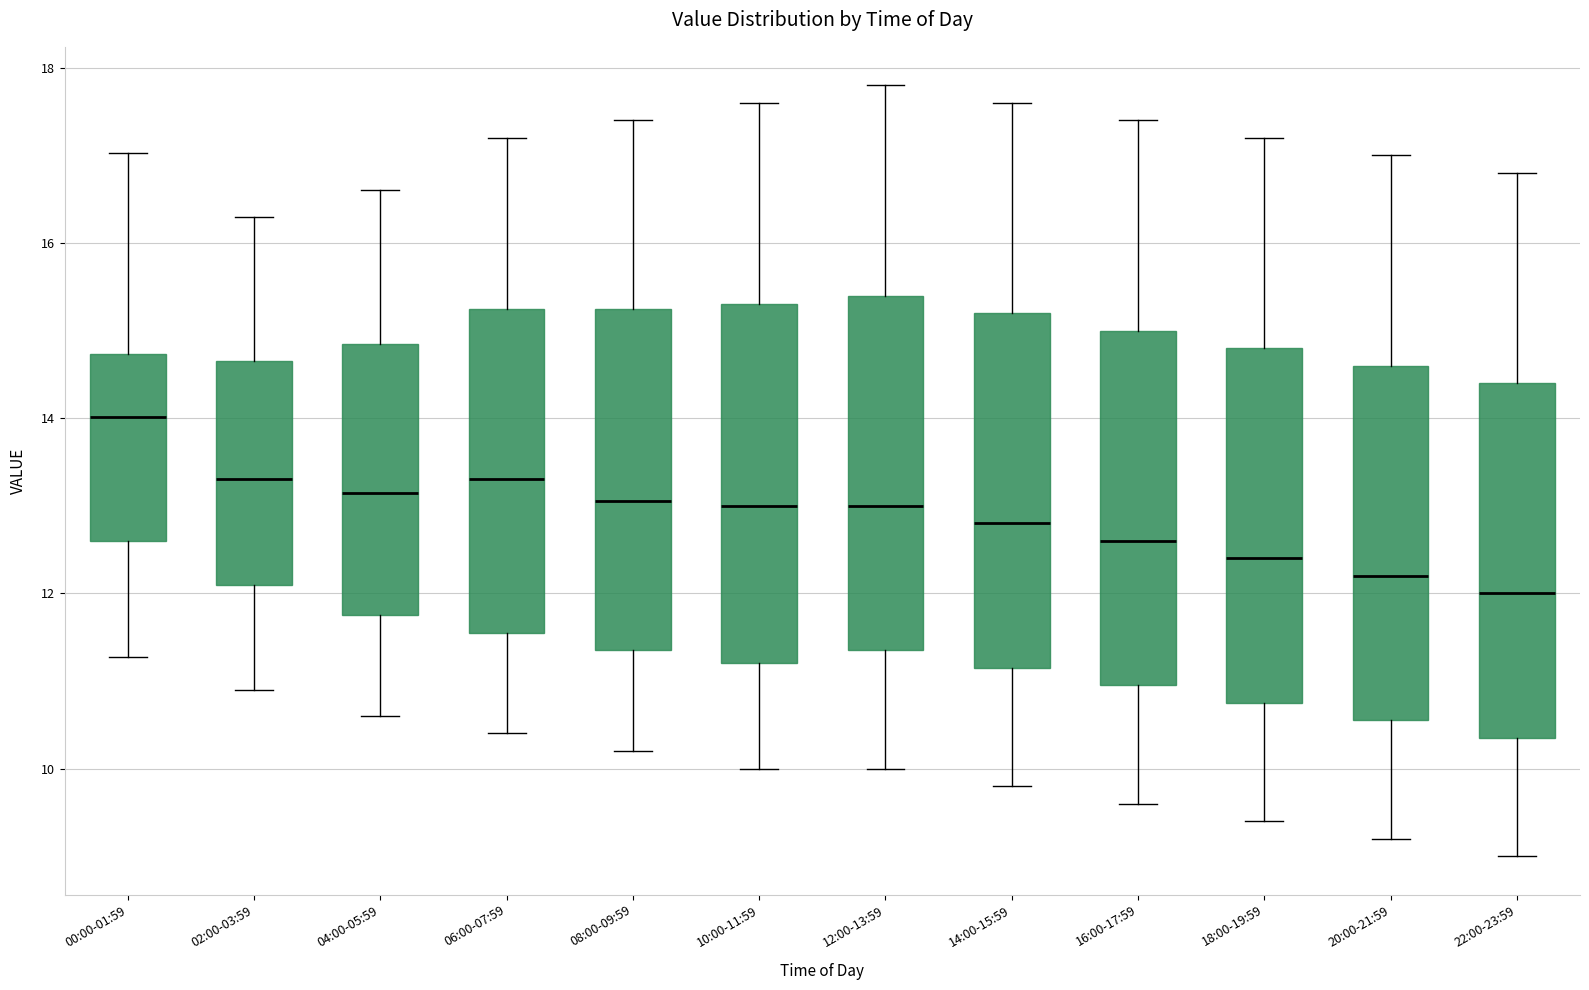

Reading left to right, read every box against the y-axis: the position of its median line, the range the box covers, and the ends of its whiskers. The values are not printed on the chart, so give them approximately, as read against the axis.

00:00-01:59: median 14.0, box 12.6 to 14.8, whiskers 11.2 to 17.0
02:00-03:59: median 13.4, box 12.2 to 14.6, whiskers 11.0 to 16.4
04:00-05:59: median 13.2, box 11.8 to 14.8, whiskers 10.6 to 16.6
06:00-07:59: median 13.4, box 11.6 to 15.2, whiskers 10.4 to 17.2
08:00-09:59: median 13.0, box 11.4 to 15.2, whiskers 10.2 to 17.4
10:00-11:59: median 13.0, box 11.2 to 15.4, whiskers 10.0 to 17.6
12:00-13:59: median 13.0, box 11.4 to 15.4, whiskers 10.0 to 17.8
14:00-15:59: median 12.8, box 11.2 to 15.2, whiskers 9.8 to 17.6
16:00-17:59: median 12.6, box 11.0 to 15.0, whiskers 9.6 to 17.4
18:00-19:59: median 12.4, box 10.8 to 14.8, whiskers 9.4 to 17.2
20:00-21:59: median 12.2, box 10.6 to 14.6, whiskers 9.2 to 17.0
22:00-23:59: median 12.0, box 10.4 to 14.4, whiskers 9.0 to 16.8